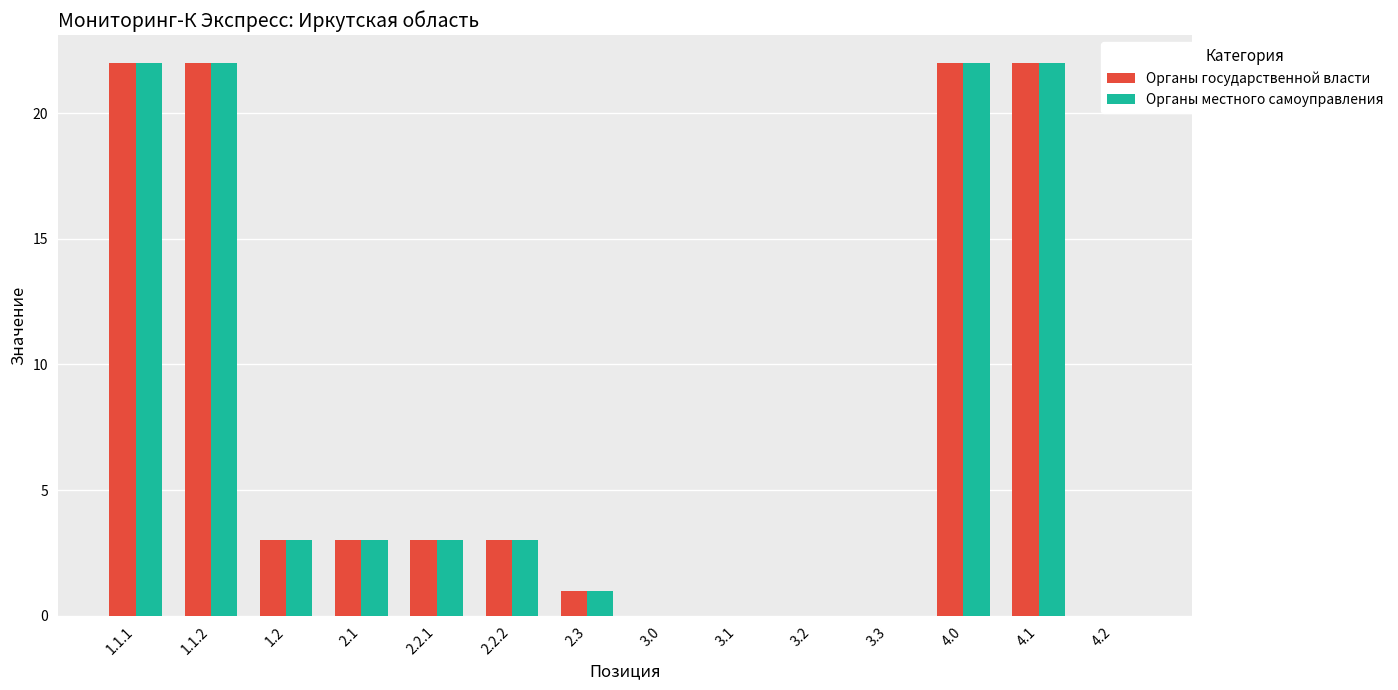

Is it true that Органы государственной власти equals 4 at 2.2.1?

False